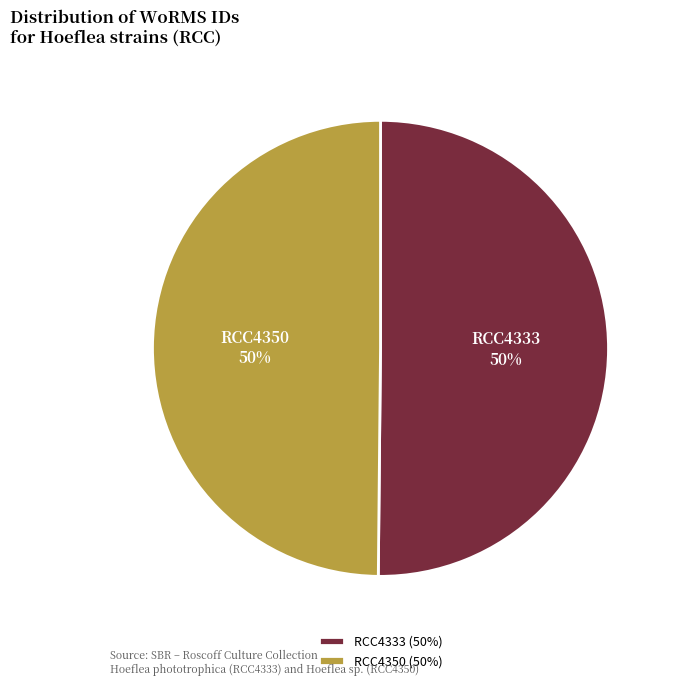

What percentage is the RCC4350 slice, to the nearest percent?

50%